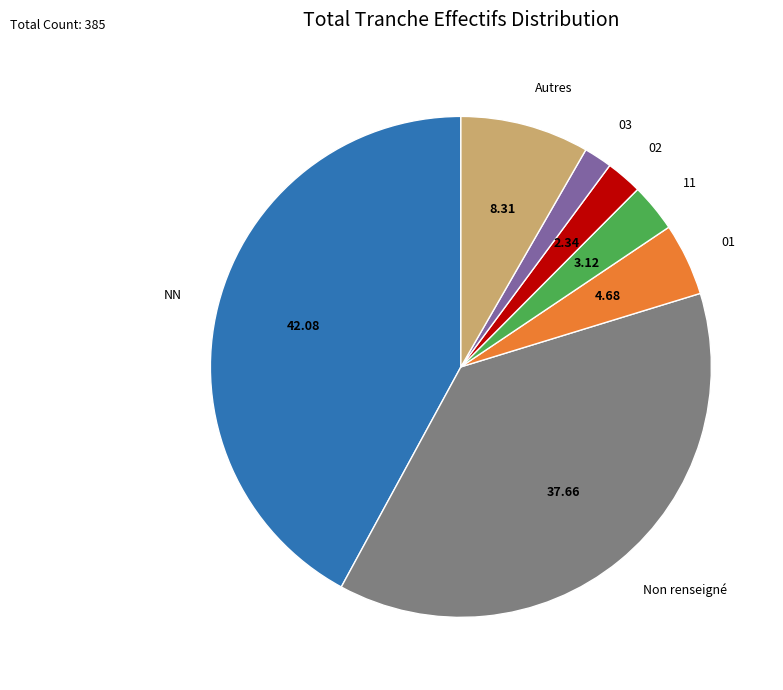

What is the smallest slice in the pie chart?

03